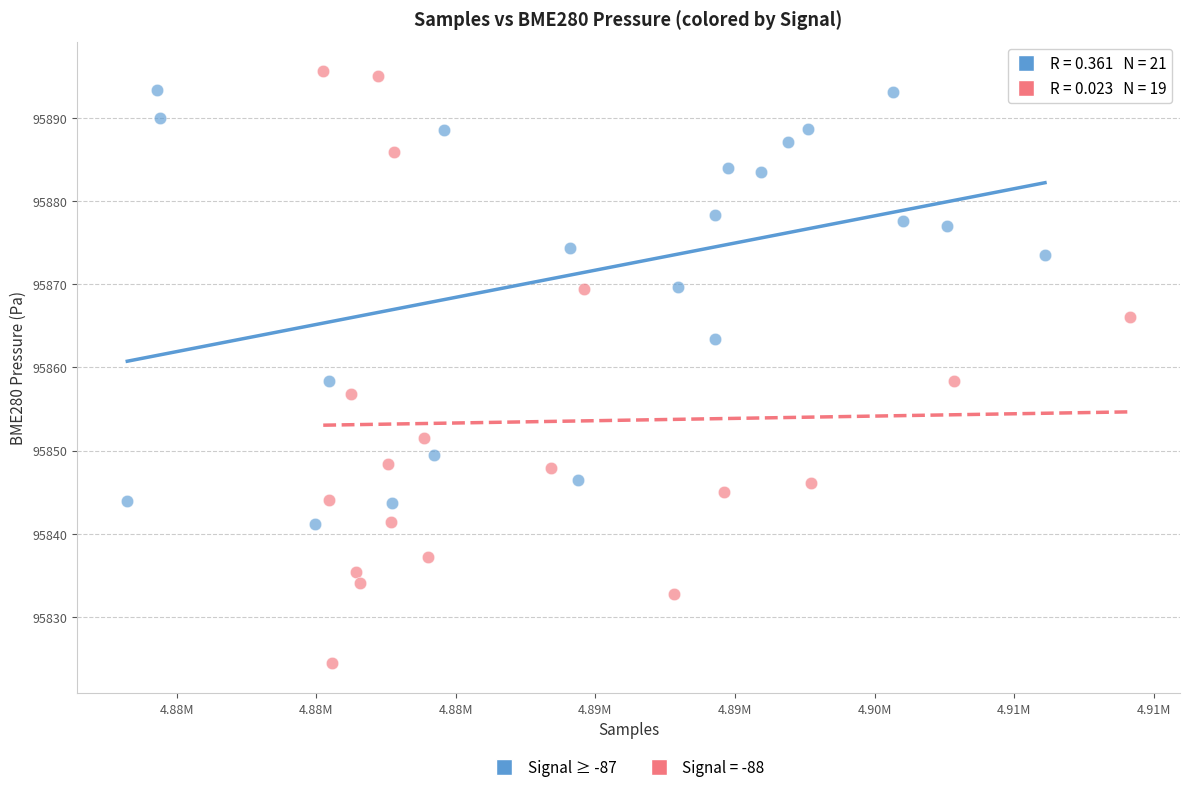

Which series reaches the minimum Y coordinate?

Signal = -88